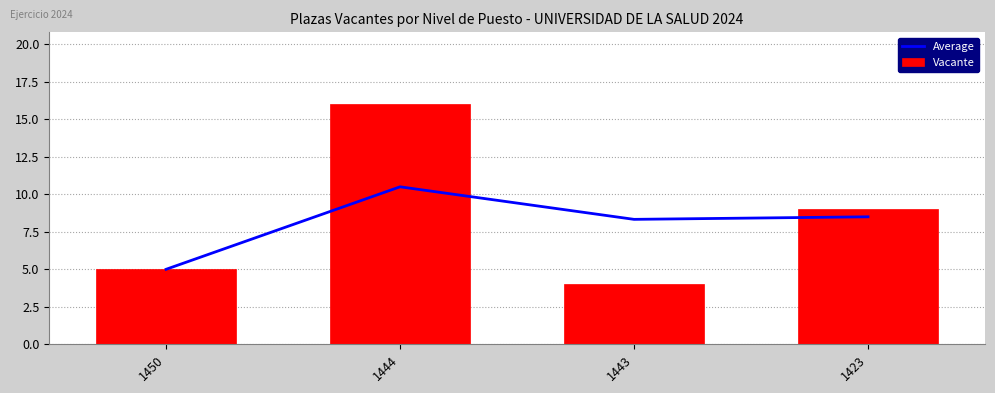

What is the total value across all series at 1444?

26.5